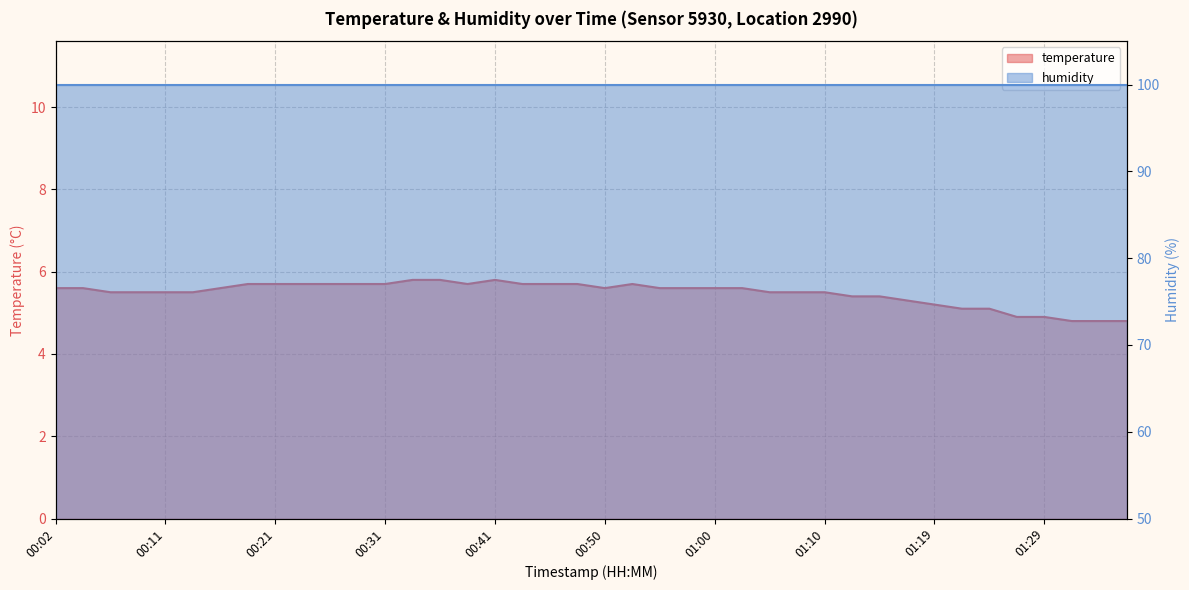

Rank the categories by value from highest to lowest.

00:33, 00:36, 00:41, 00:19, 00:21, 00:24, 00:26, 00:28, 00:31, 00:38, 00:43, 00:45, 00:48, 00:53, 00:02, 00:04, 00:16, 00:50, 00:55, 00:58, 01:00, 01:02, 00:07, 00:09, 00:11, 00:14, 01:05, 01:07, 01:10, 01:12, 01:15, 01:17, 01:19, 01:22, 01:24, 01:27, 01:29, 01:32, 01:34, 01:36